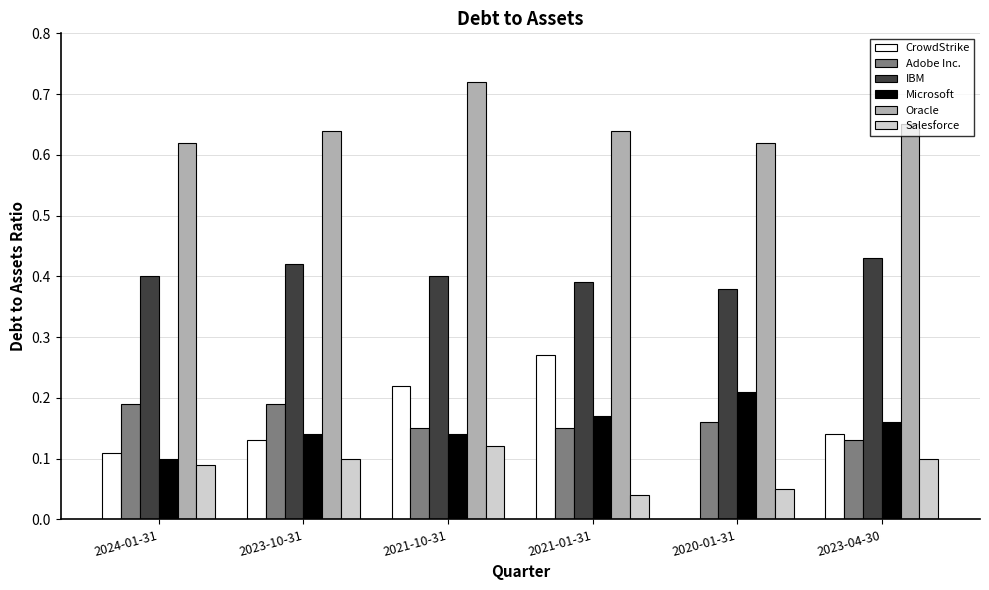

Between 2020-01-31 and 2023-04-30, which series saw the biggest shift?

CrowdStrike